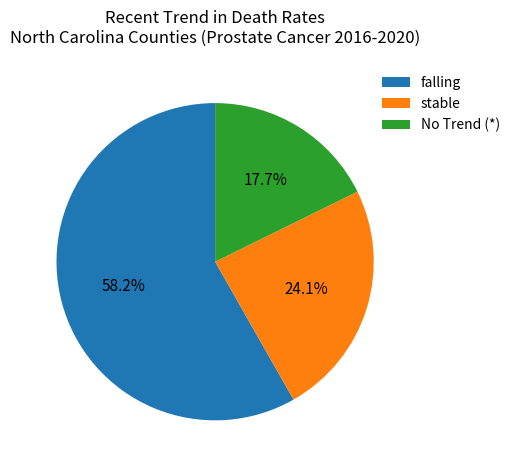

Between stable and No Trend (*), which is larger?

stable